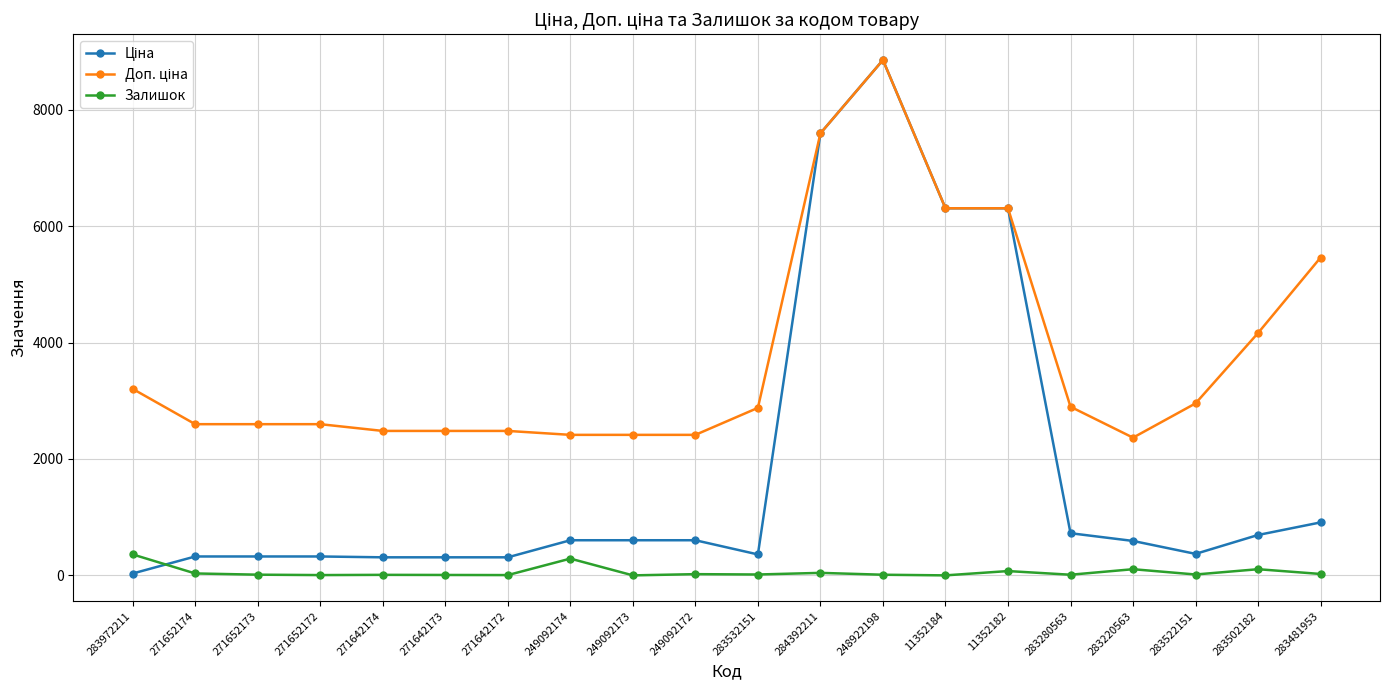

At which category is the sum across all series the highest?

248922198